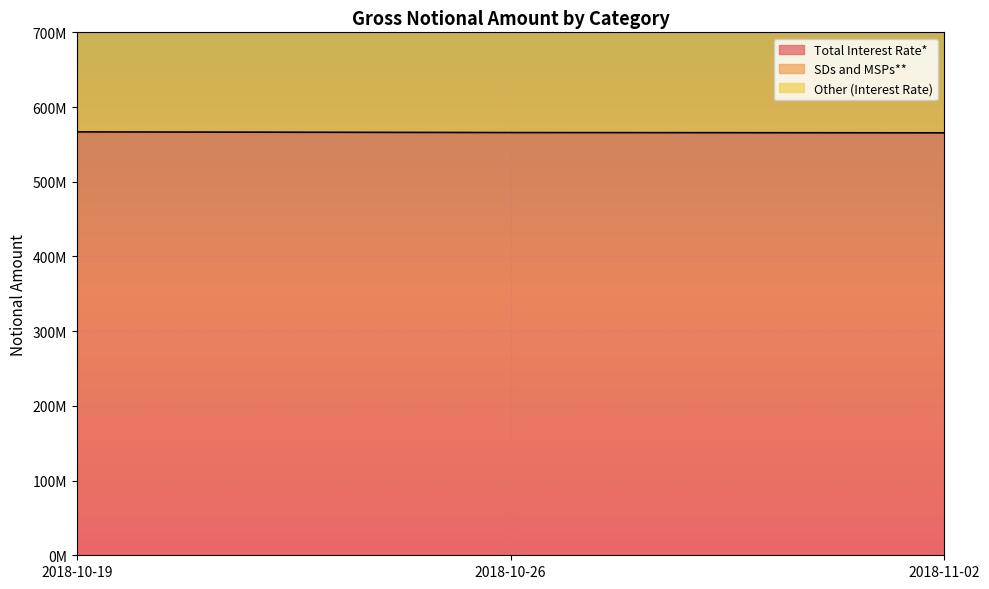

What is the difference between the Total Interest Rate* values at 2018-10-19 and 2018-11-02?

1261360